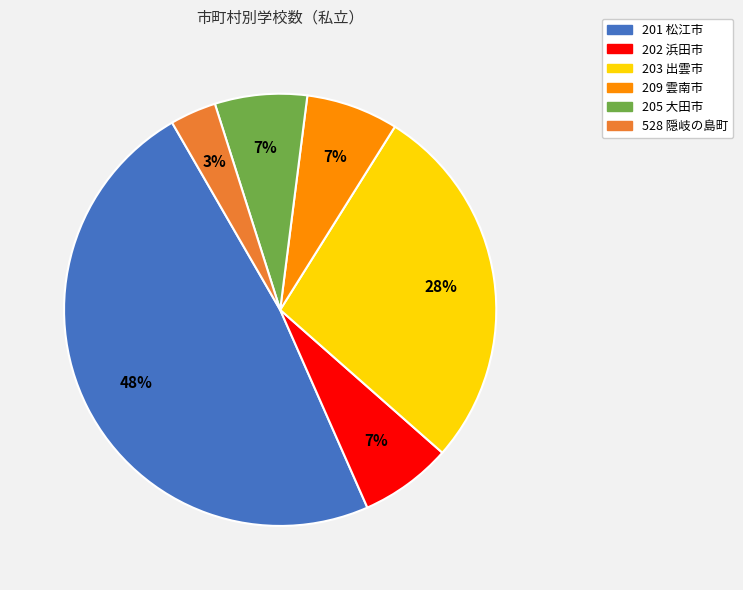

To the nearest percent, what portion does 205 大田市 represent?

7%